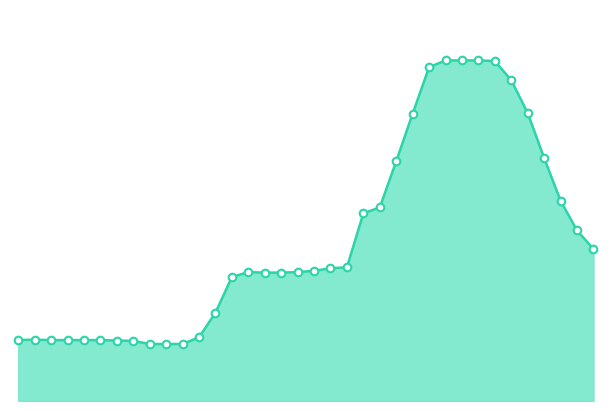

How many lines are shown in the chart?

1